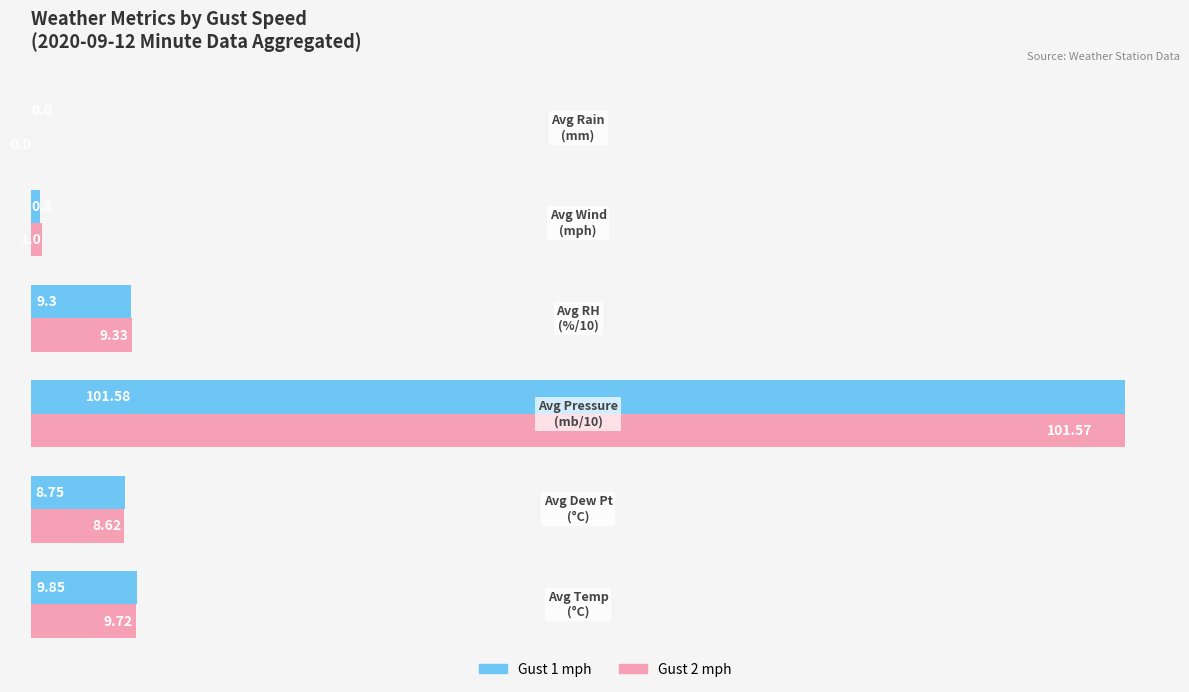

What is the sum of all Gust 1 mph values?

130.3